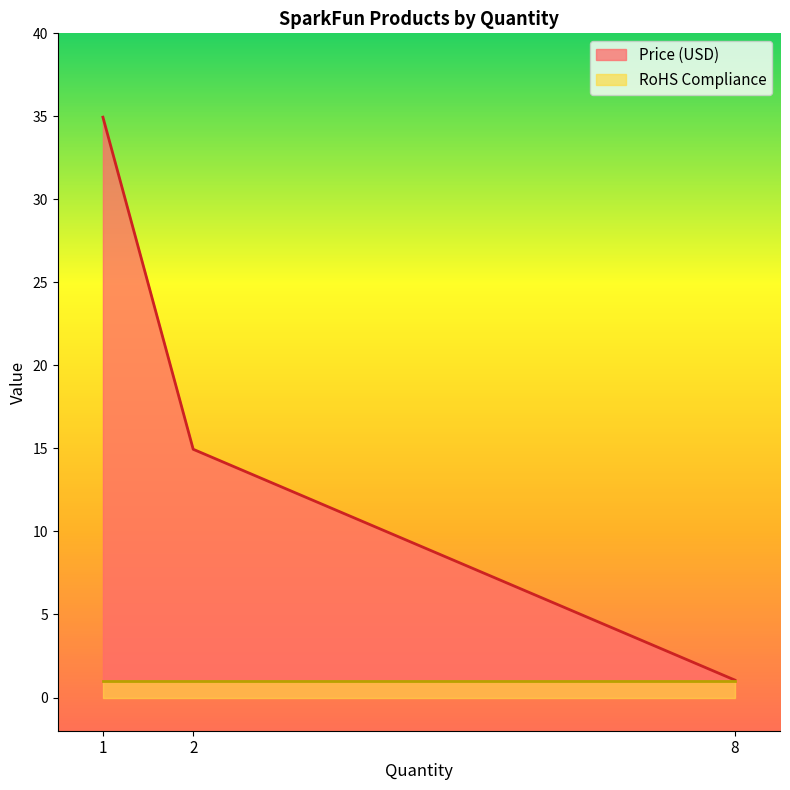

List the labels in order of value, largest first.

1, 2, 8